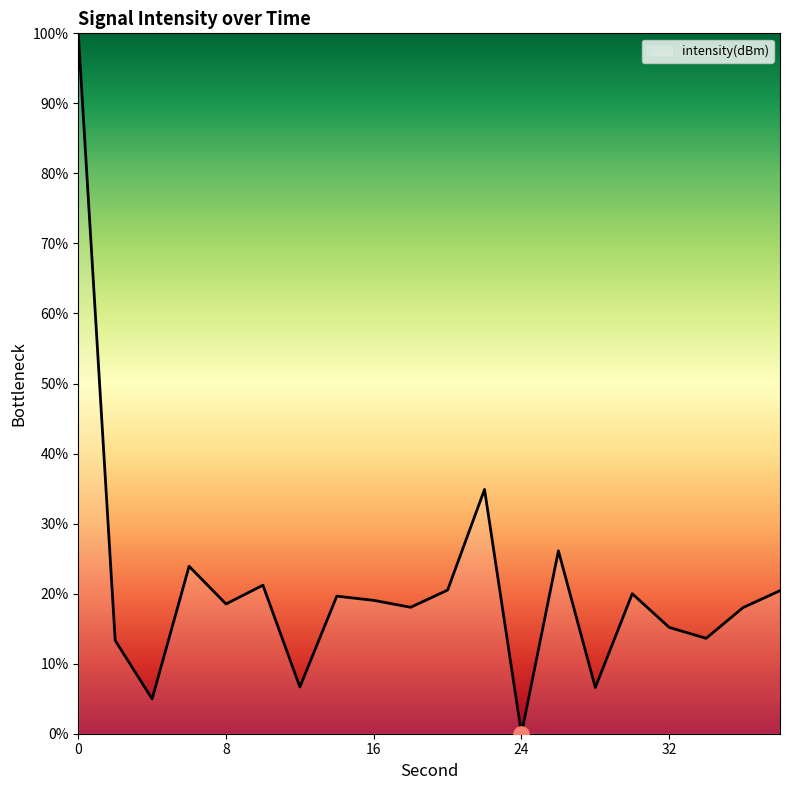

What is the maximum value shown in the chart?

100.0